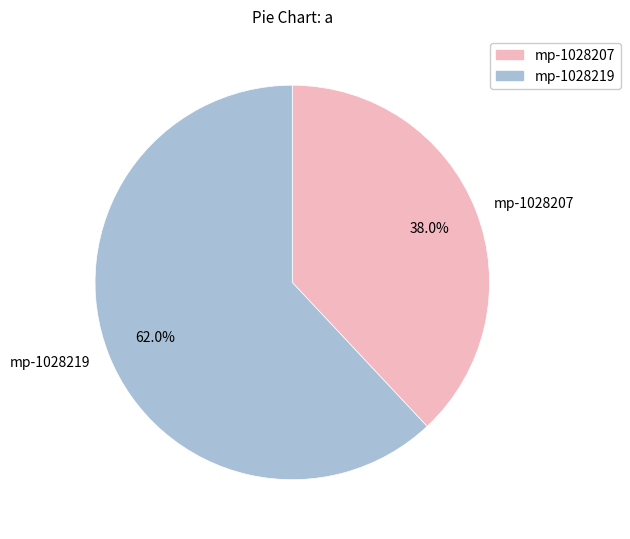

Which has a higher value, mp-1028219 or mp-1028207?

mp-1028219